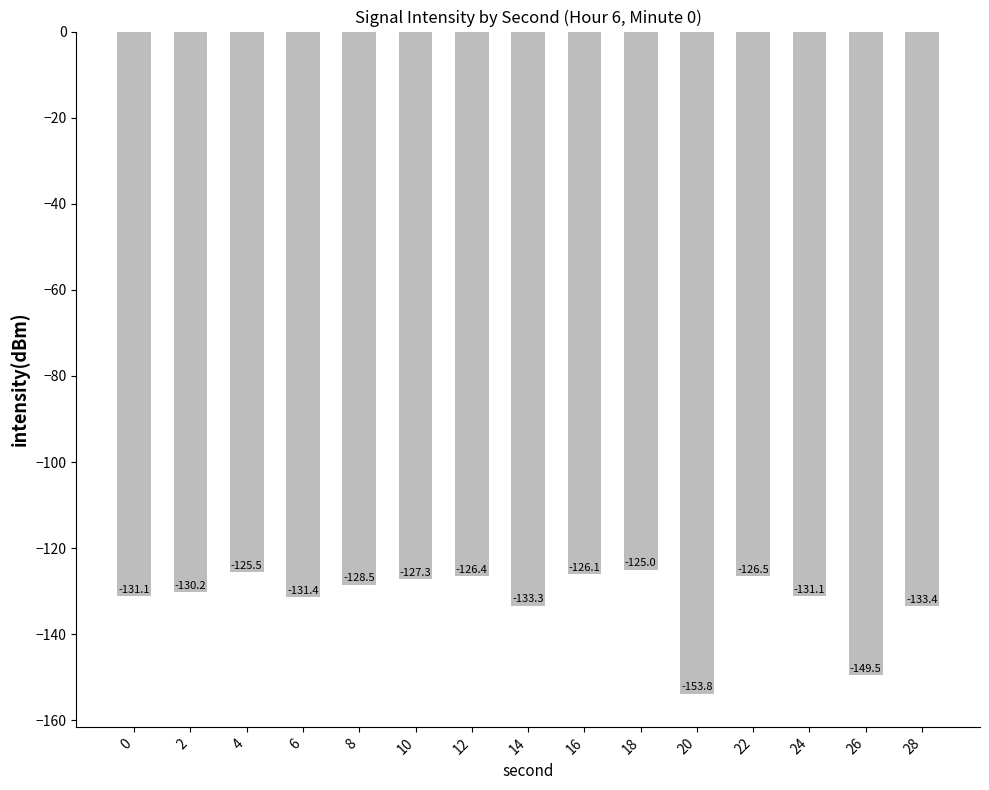

At which label does the data first exceed -130?

4